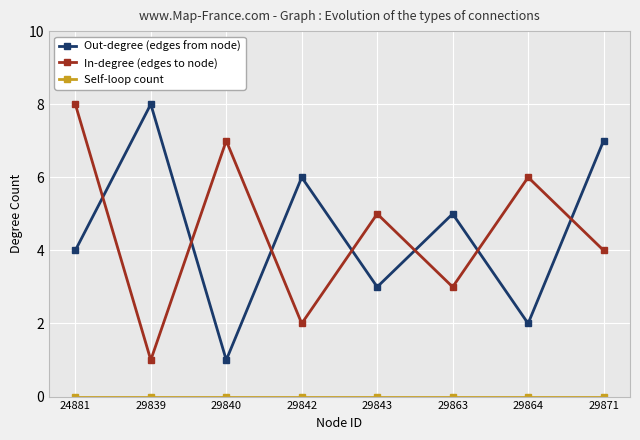

Does the chart display data point markers on the line(s)?

Yes